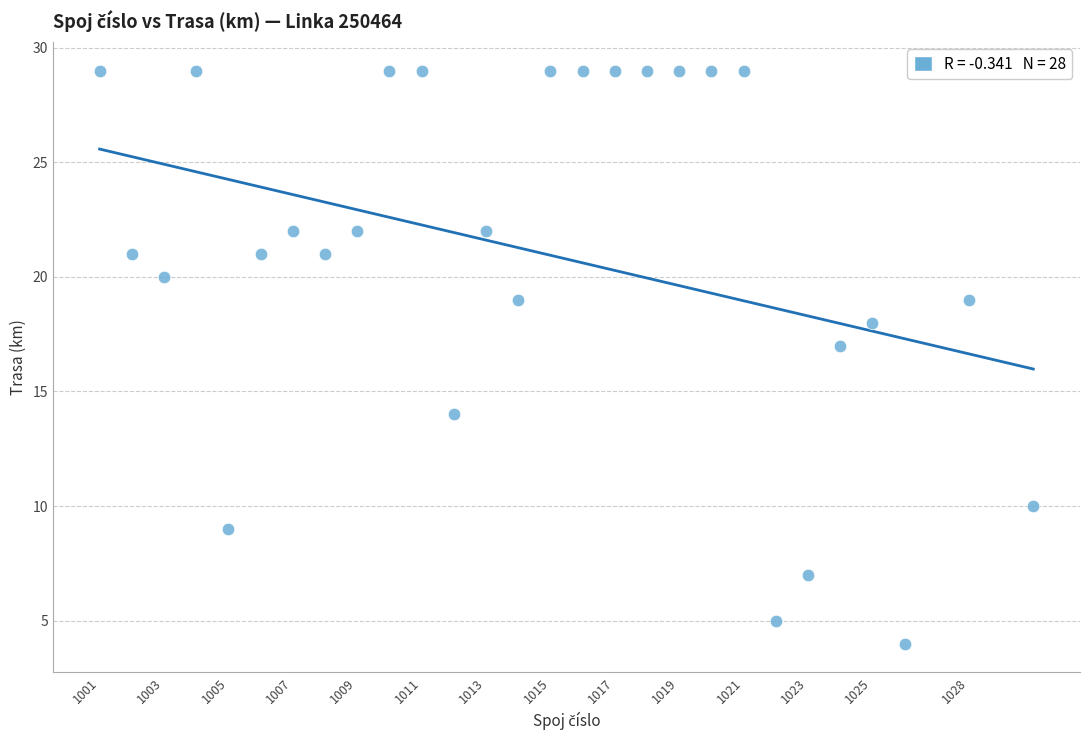

What is the range of X values (max minus min)?

29